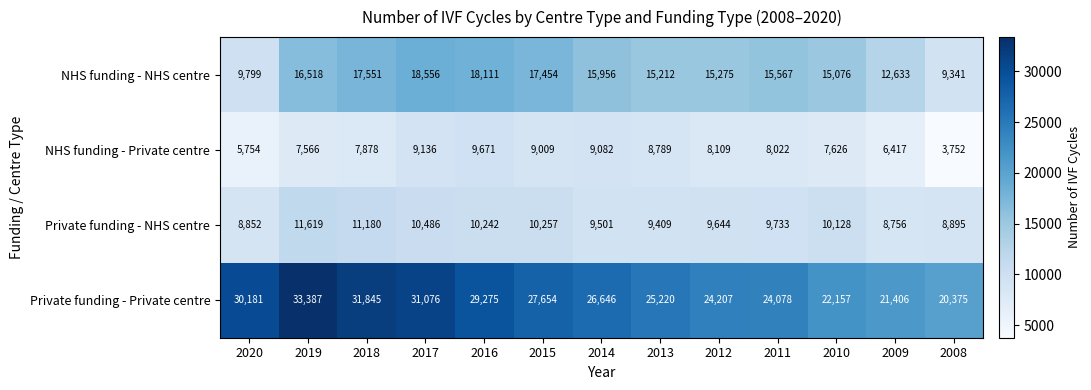

At how many categories does at least one series exceed 26392?

7